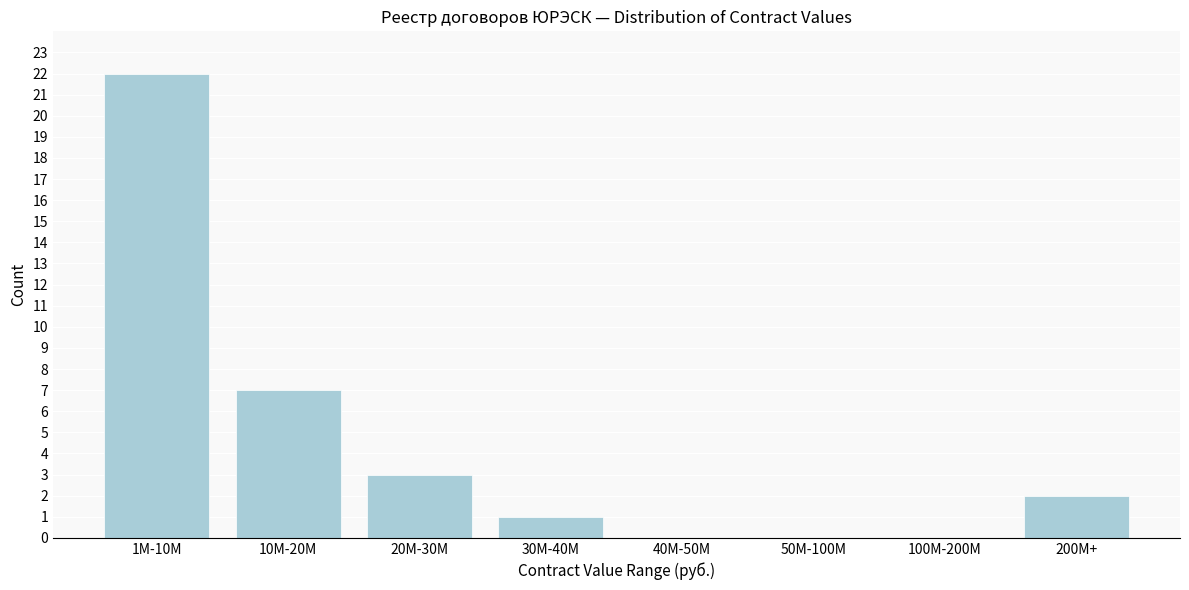

Reading left to right, extract all data points from this chart.

1M-10M=22	10M-20M=7	20M-30M=3	30M-40M=1	40M-50M=0	50M-100M=0	100M-200M=0	200M+=2